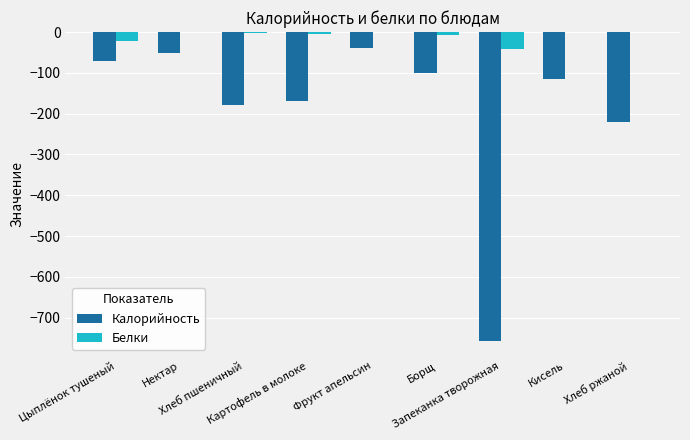

Are the bars grouped side by side (vs. stacked)?

Yes